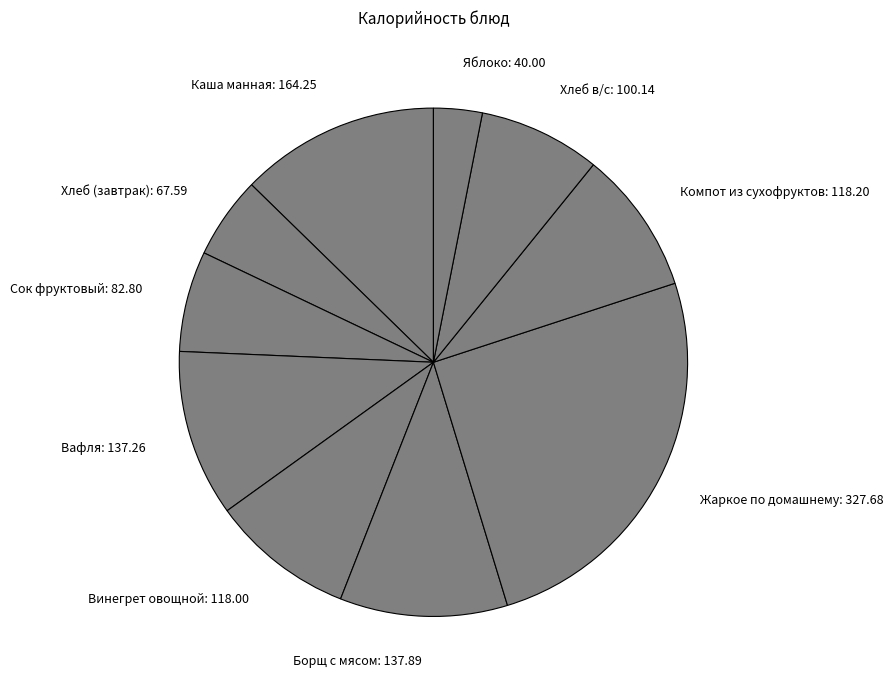

Is there any slice that represents more than half of the pie?

No